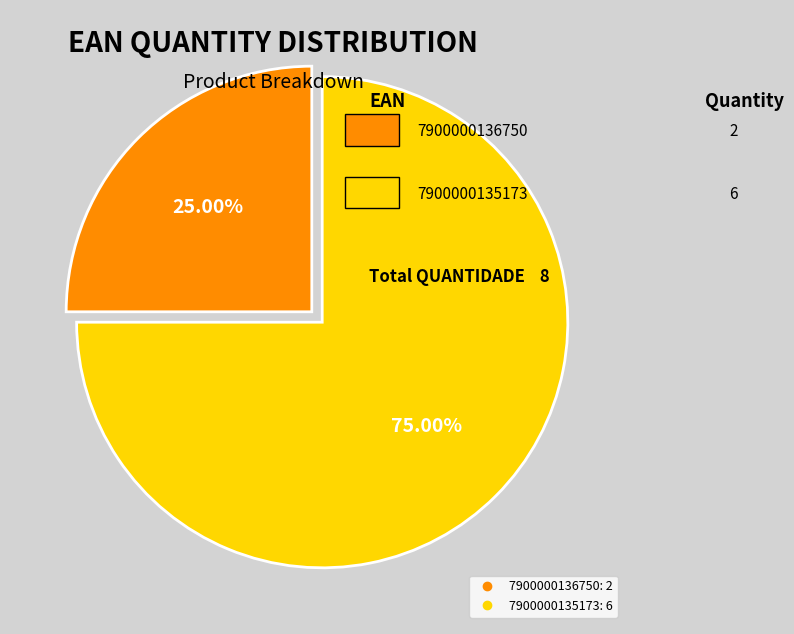

Is there any slice that represents more than half of the pie?

Yes